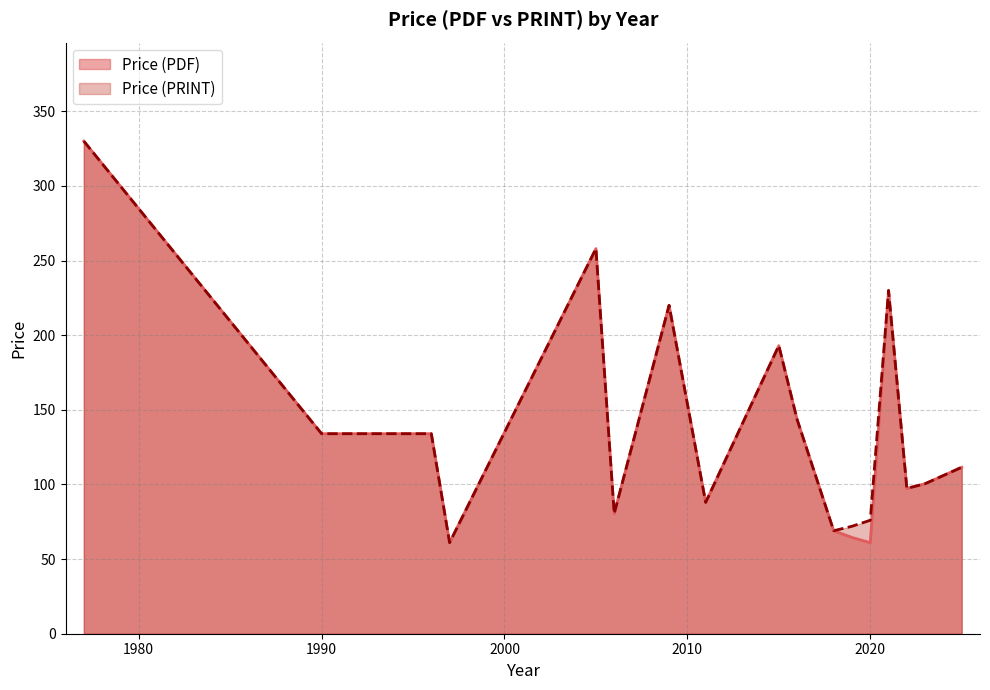

Does the chart have visible grid lines?

Yes